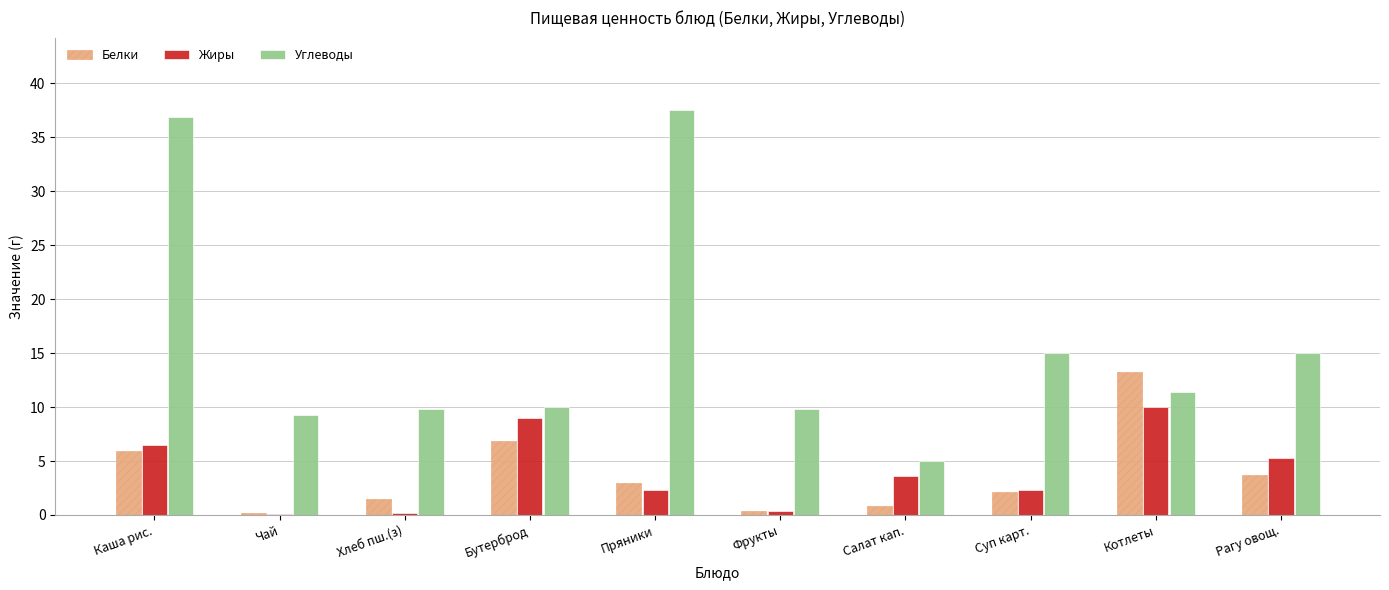

At which category is the sum across all series the highest?

Каша рис.